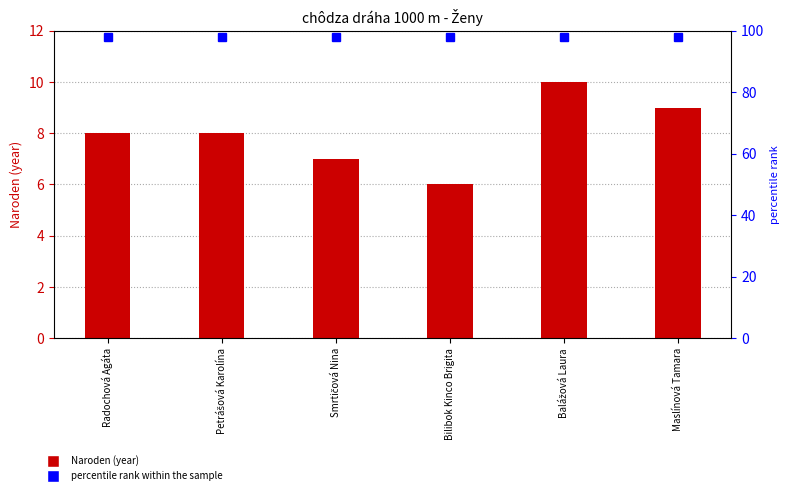

Rank the categories by value from highest to lowest.

Balážová Laura, Maslínová Tamara, Radochová Agáta, Petrášová Karolína, Smrtičová Nina, Bilibok Kinco Brigita